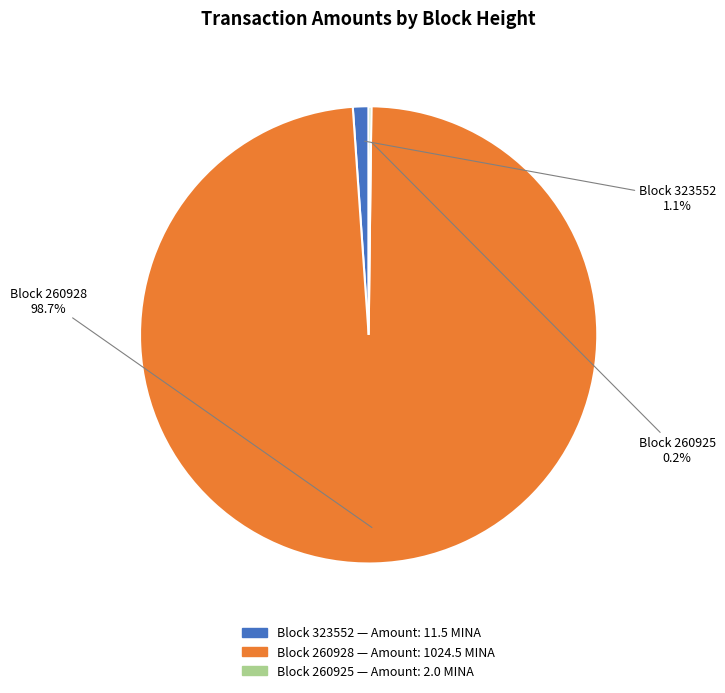

Is there a majority slice in this chart?

Yes